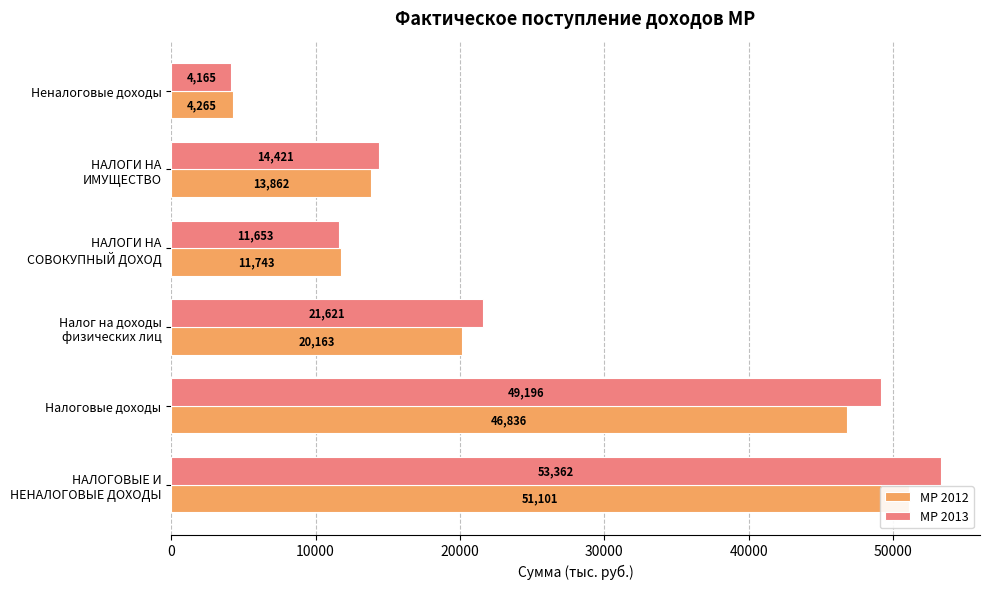

What are all the series names shown in the legend?

МР 2012, МР 2013